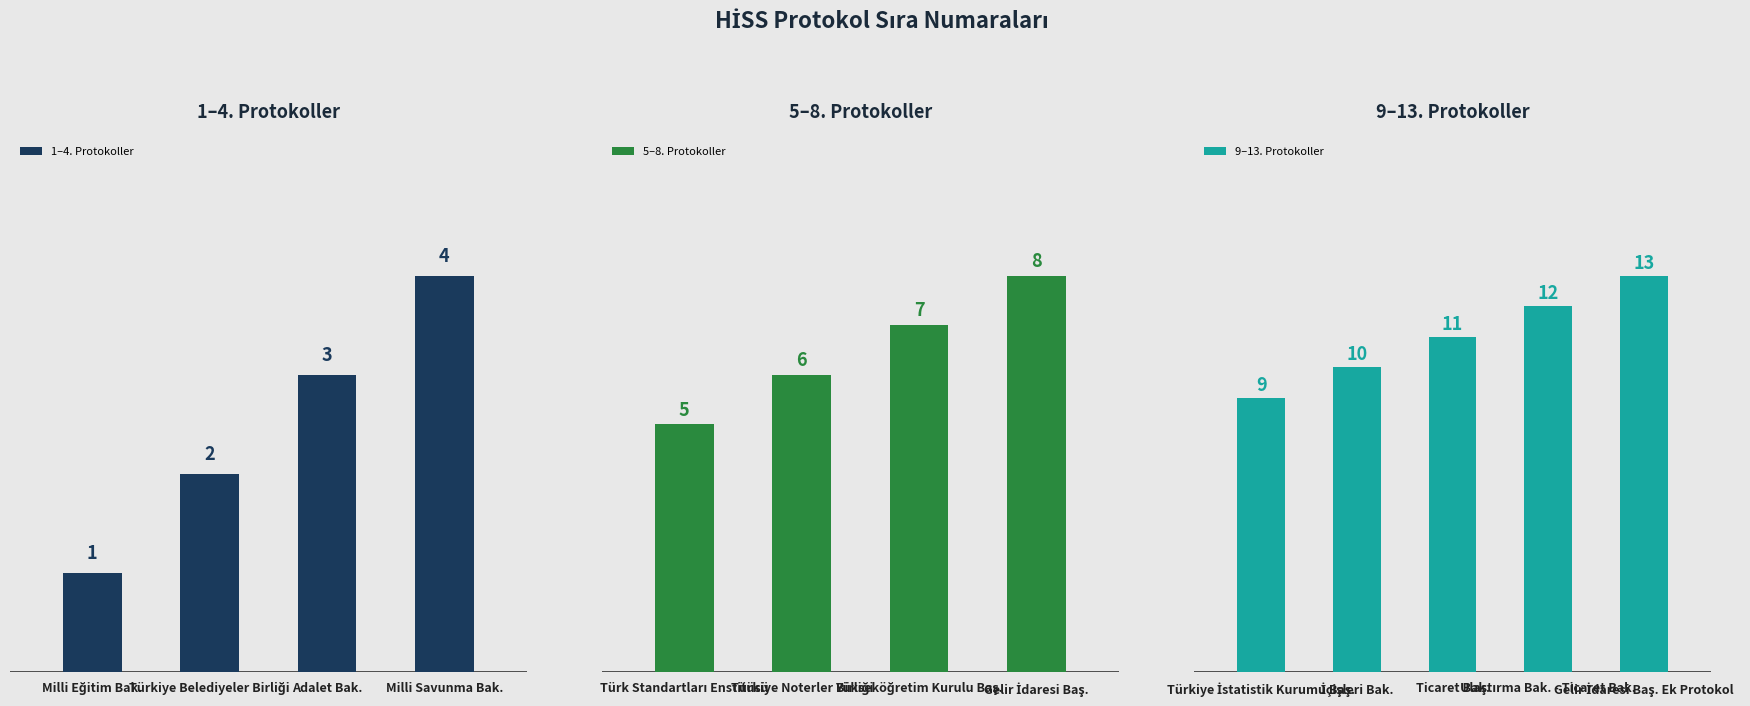

What is the smallest value displayed?

1